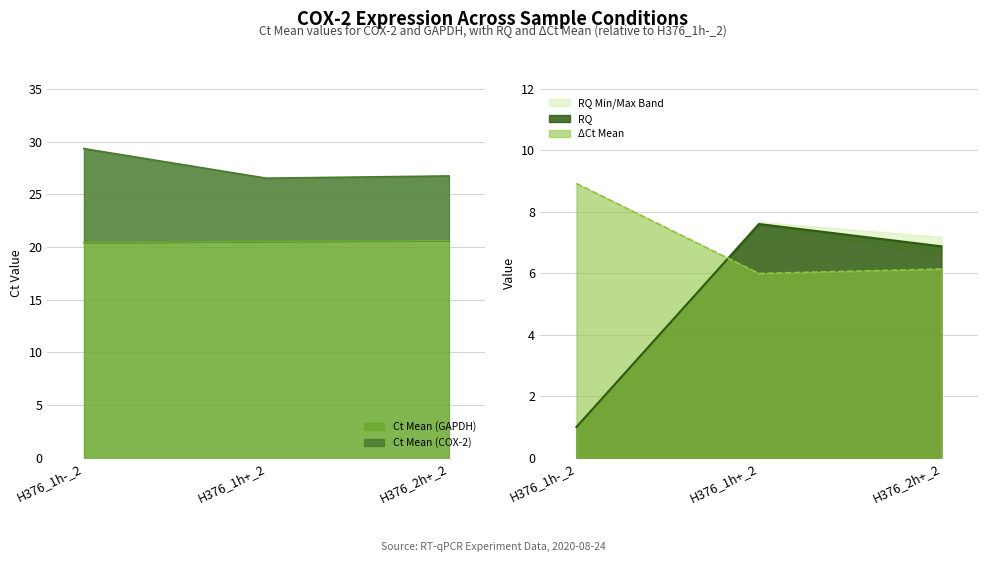

True or false: Ct Mean (GAPDH) has a value of 32.7 at H376_1h-_2.

False